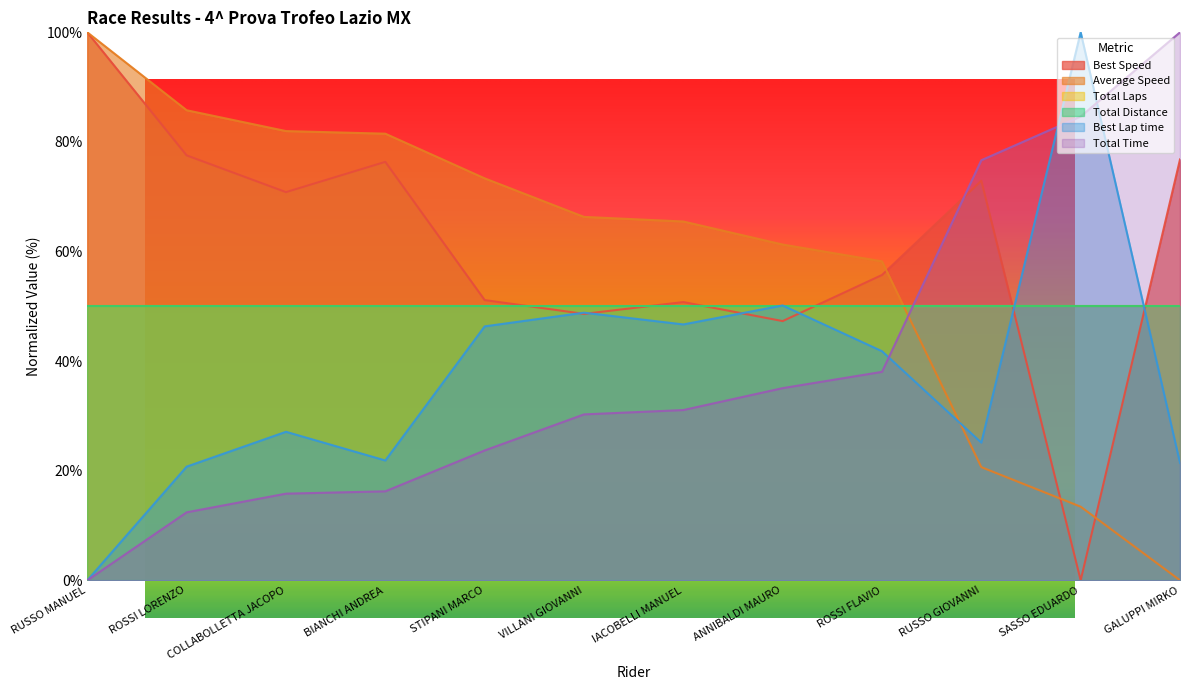

What is the value of the Best Speed point at the 3rd from the left?

70.8